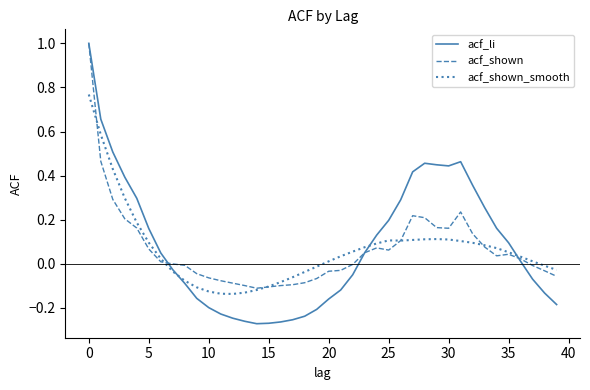

What is the maximum value shown in the chart?

1.0